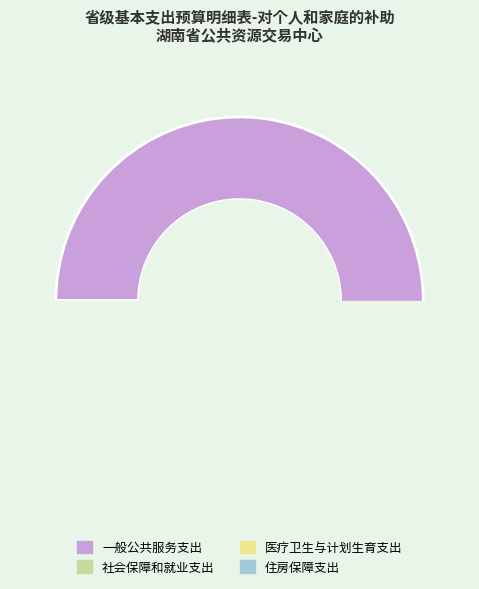

Do 住房保障支出 and 一般公共服务支出 together represent more than half of the pie?

Yes